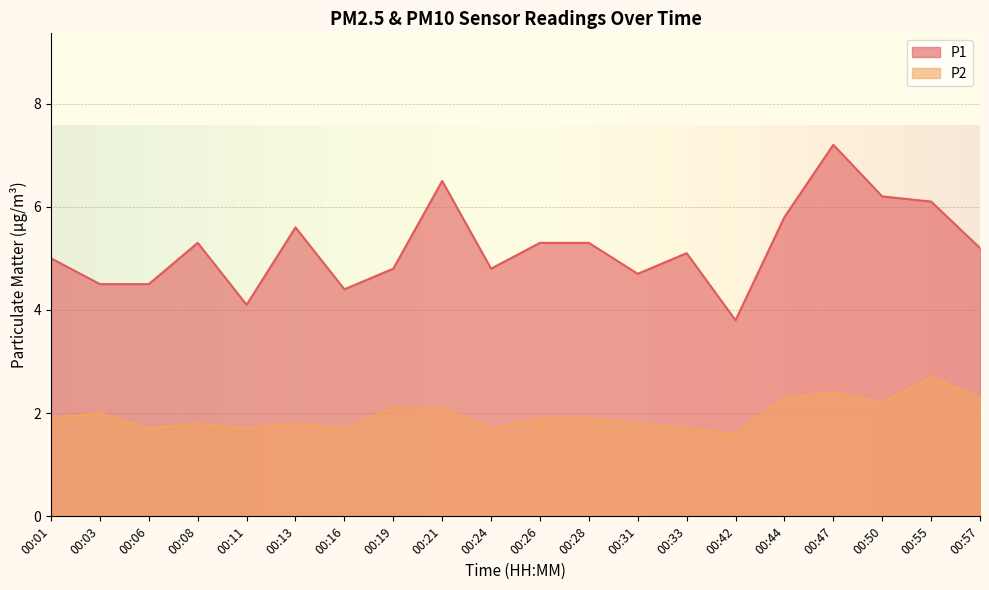

True or false: P2 and P1 cross at least once.

False